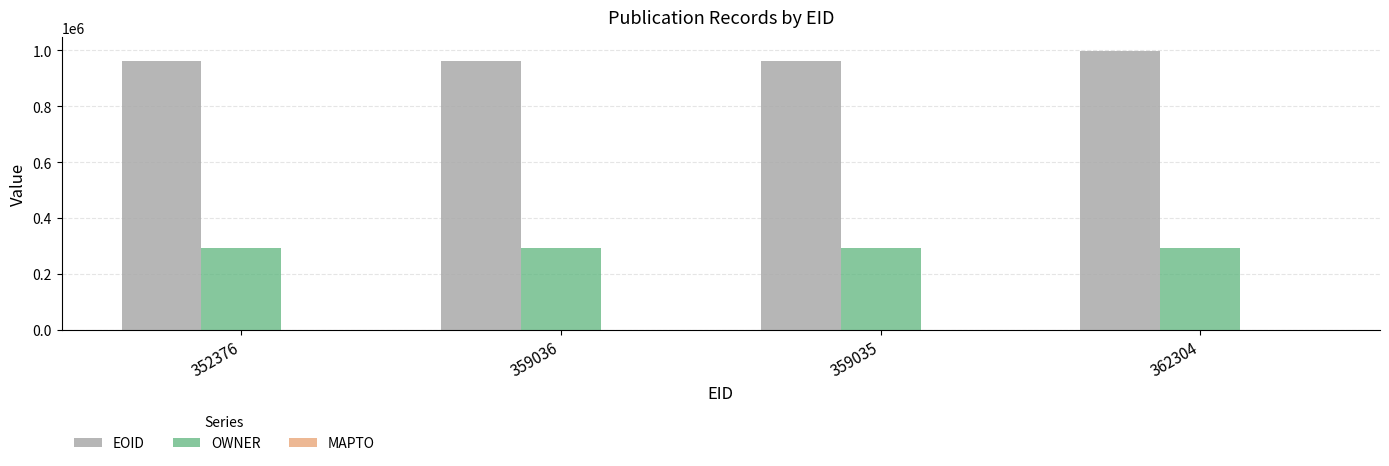

List the series in order of their peak value, lowest first.

OWNER, EOID